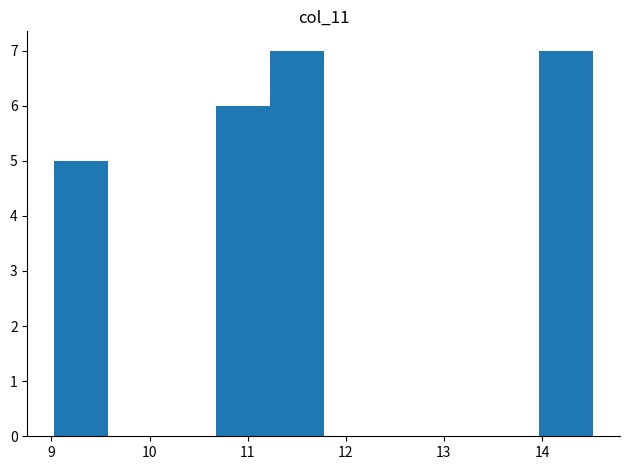

Reading left to right, transcribe this chart: for each bar, give the range it covers on the x-axis and its height. Neither the bar edges nor the heights are printed on the chart, so give them approximately, as read against the axes.

9.0 to 9.6: 5
9.6 to 10.1: 0
10.1 to 10.7: 0
10.7 to 11.2: 6
11.2 to 11.8: 7
11.8 to 12.3: 0
12.3 to 12.9: 0
12.9 to 13.4: 0
13.4 to 14.0: 0
14.0 to 14.5: 7